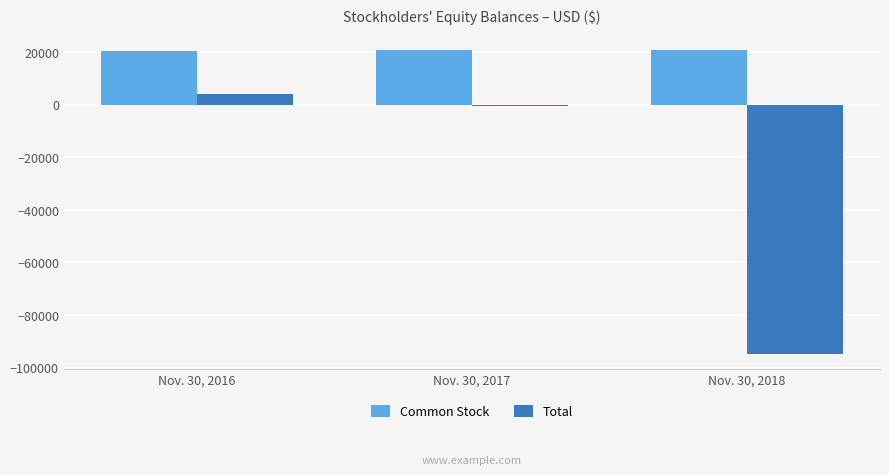

What is the approximate value of Total at Nov. 30, 2018?

-94889